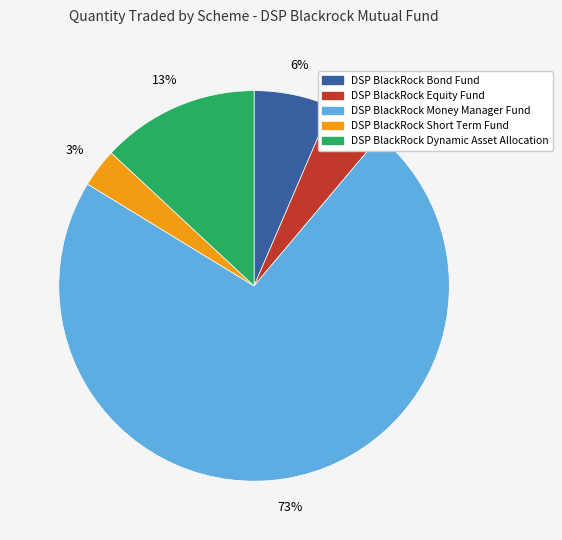

Which has a higher value, DSP BlackRock Short Term Fund or DSP BlackRock Equity Fund?

DSP BlackRock Equity Fund